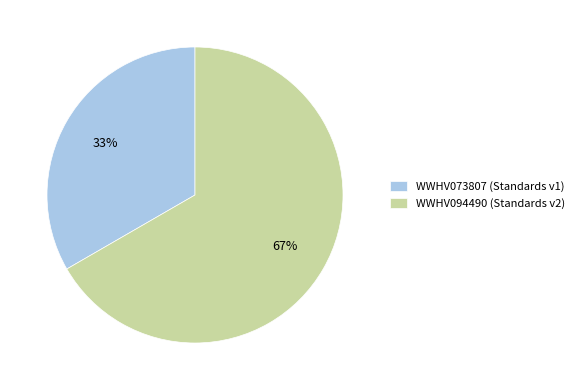

Rank the categories by value from highest to lowest.

WWHV094490, WWHV073807